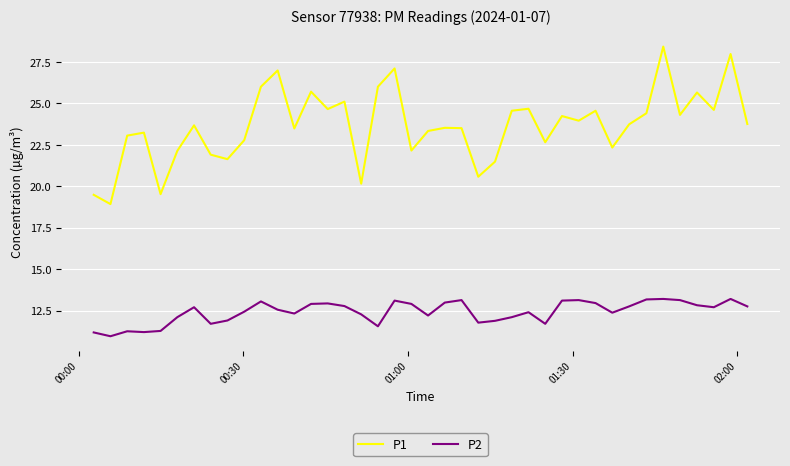

What are all the series names shown in the legend?

P1, P2